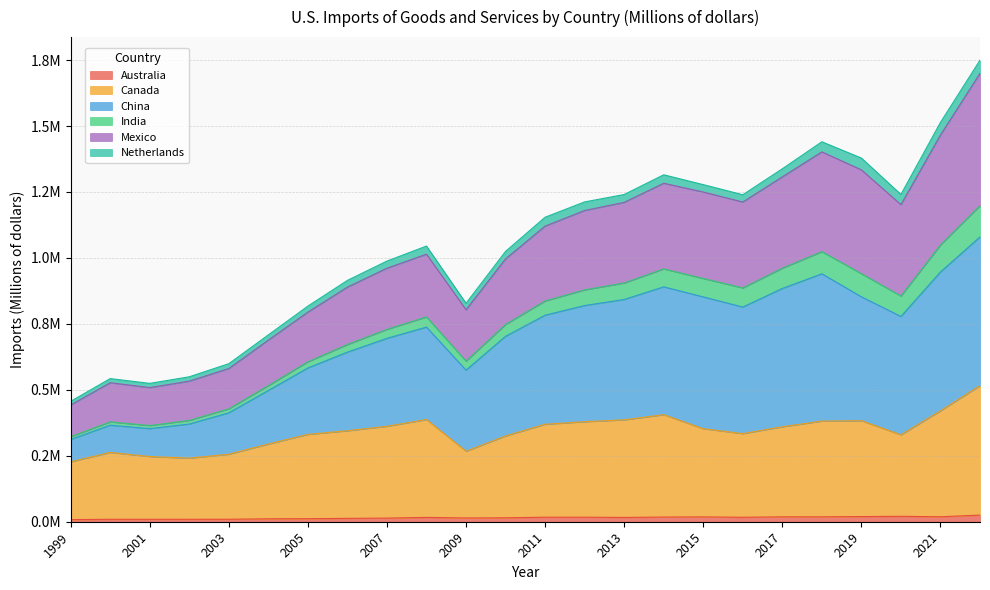

The value of Australia at 2006 is 12788. True or false?

True